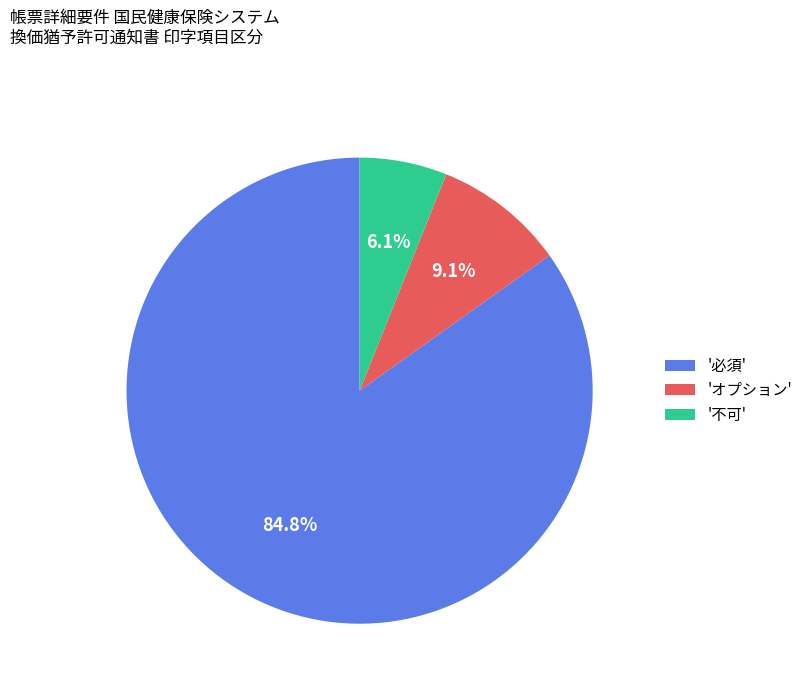

Which has a higher value, '必須' or 'オプション'?

'必須'